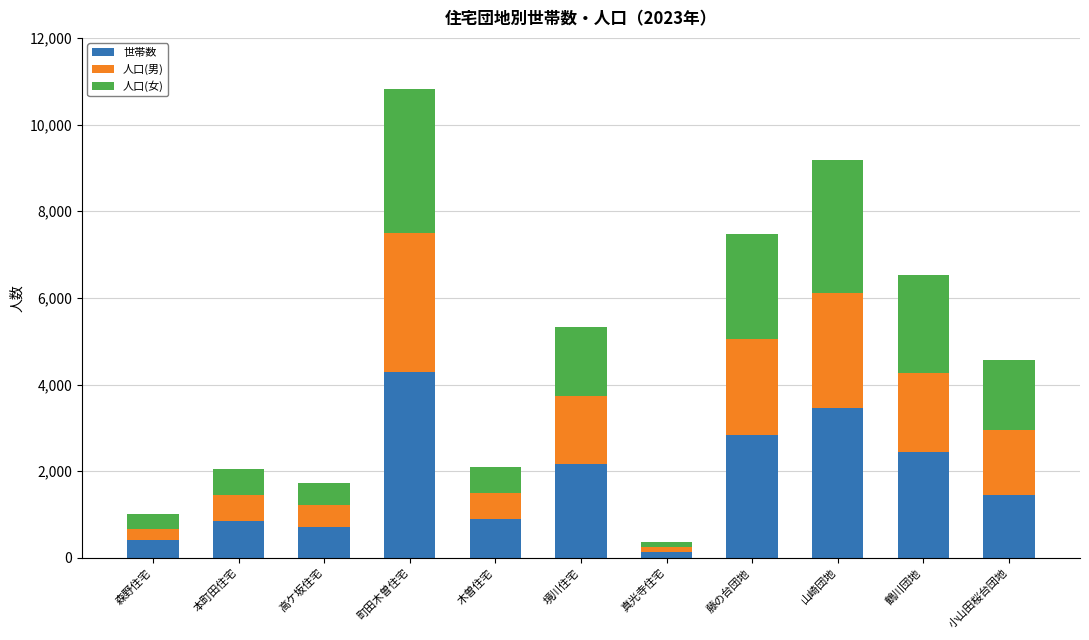

At which category is the sum across all series the highest?

町田木曽住宅